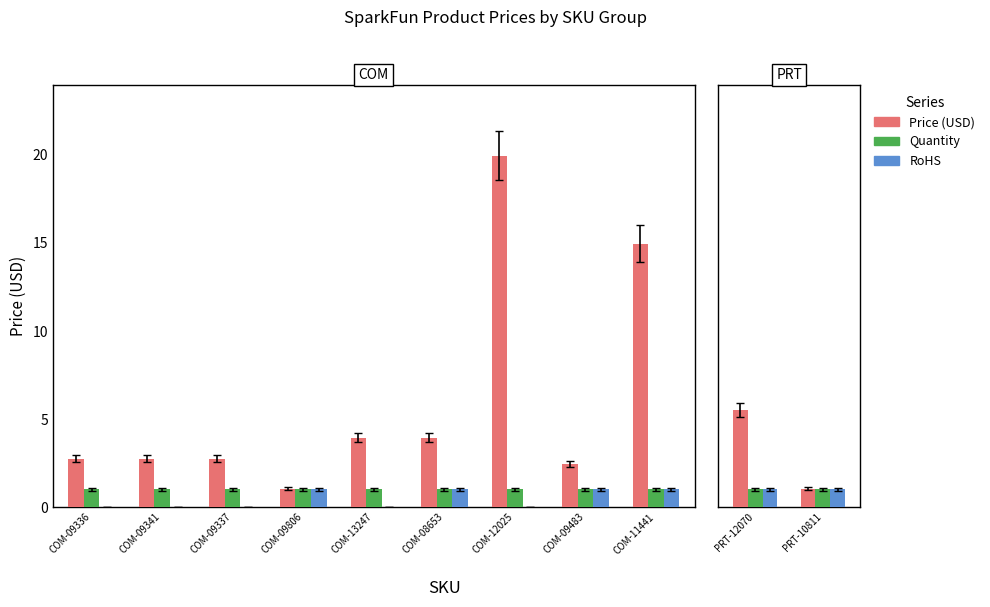

What are all the series names shown in the legend?

Price (USD), Quantity, RoHS